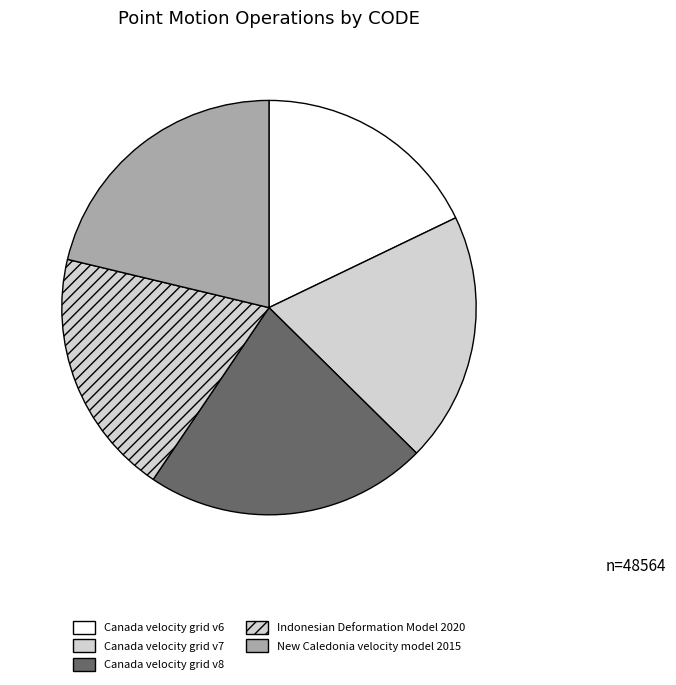

To the nearest percent, what is the difference between the largest and smallest slice percentages?

4%